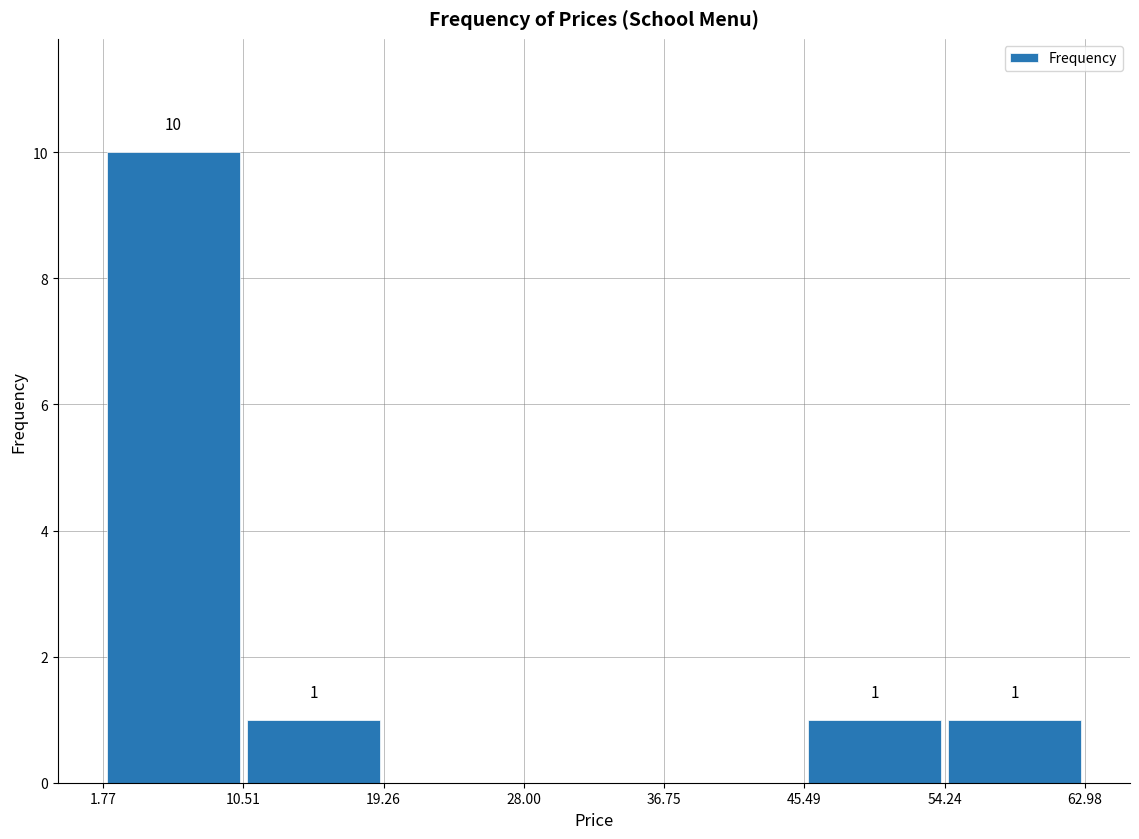

Which range on the x-axis has the tallest bar?

1.77 to 10.51